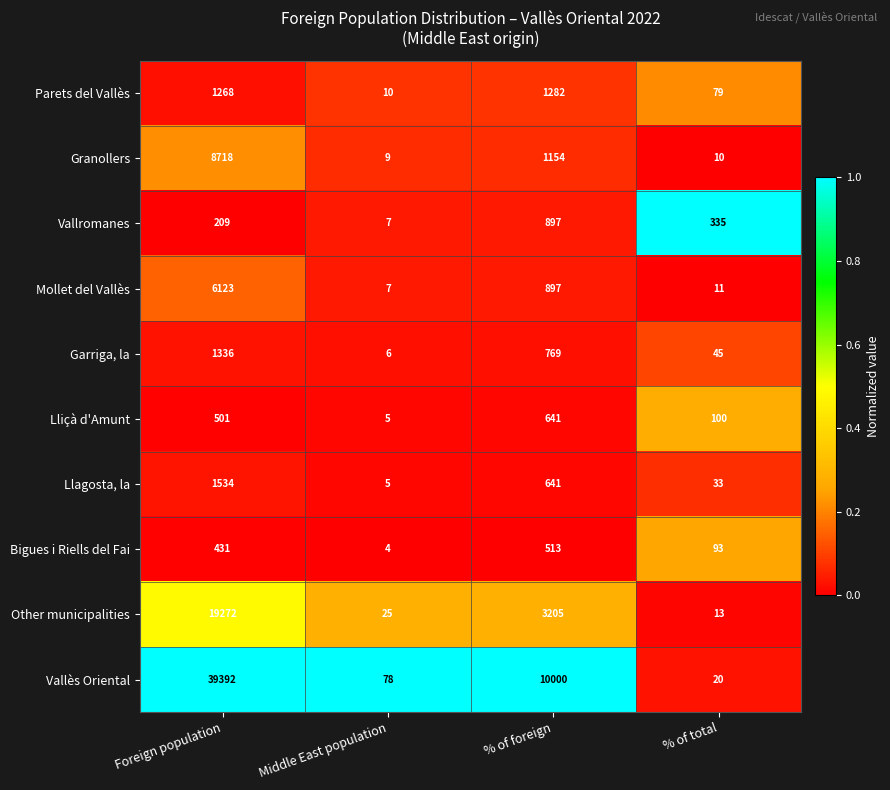

Is it true that Granollers equals 1154 at % of foreign?

True